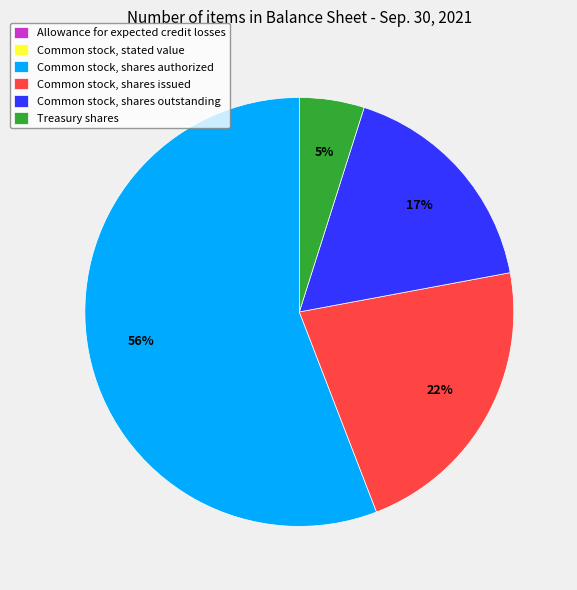

The Common stock, shares outstanding slice represents 17% of the pie. True or false?

True